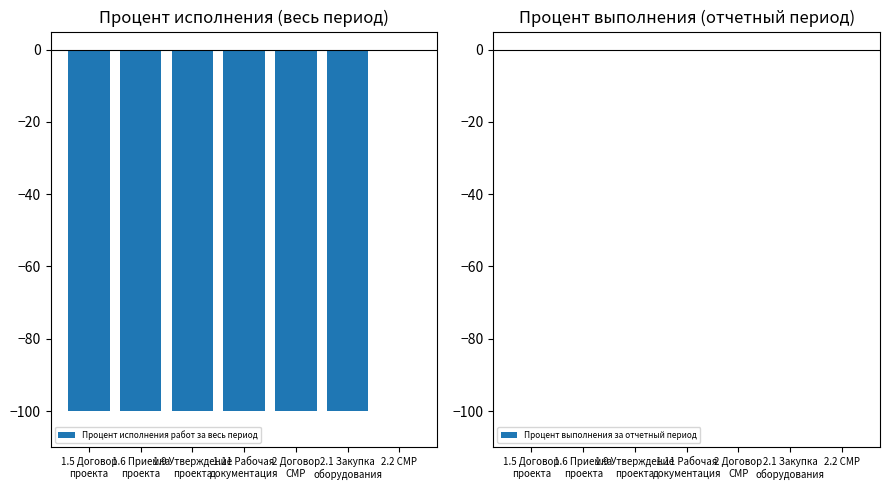

Which label corresponds to the largest value in the chart?

2.2 СМР